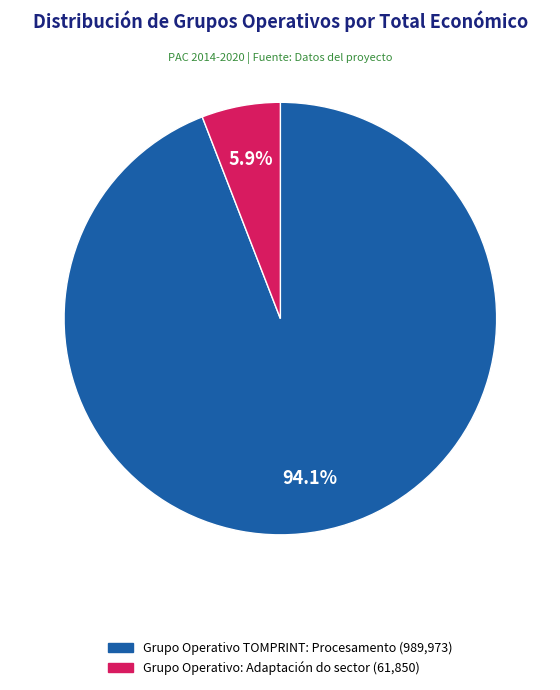

Rank the categories by value from lowest to highest.

Grupo Operativo: Adaptación do sector, Grupo Operativo TOMPRINT: Procesamento